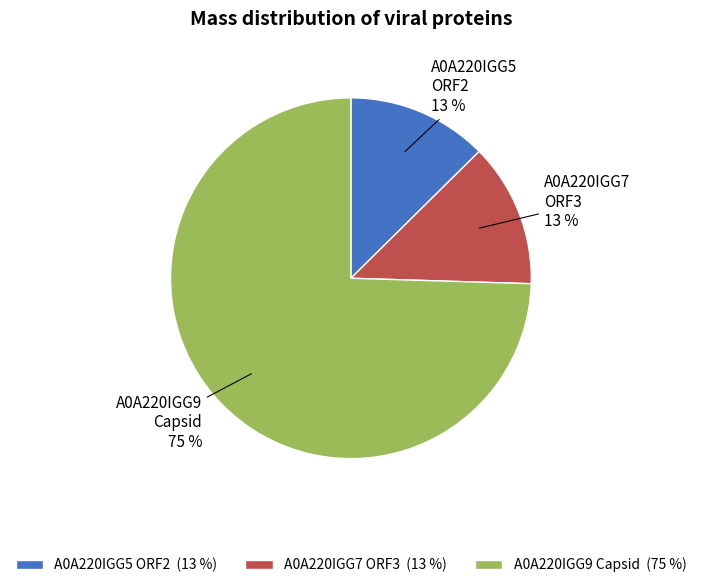

To the nearest percent, what is the combined percentage of A0A220IGG5 ORF2 and A0A220IGG9 Capsid?

87%